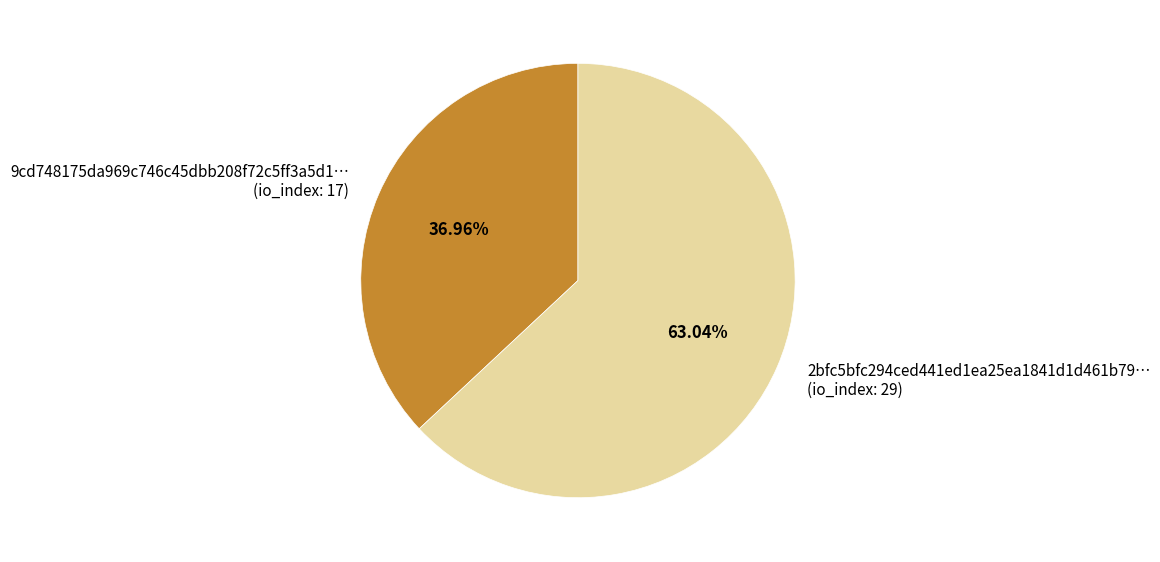

Does any single category account for the majority?

Yes